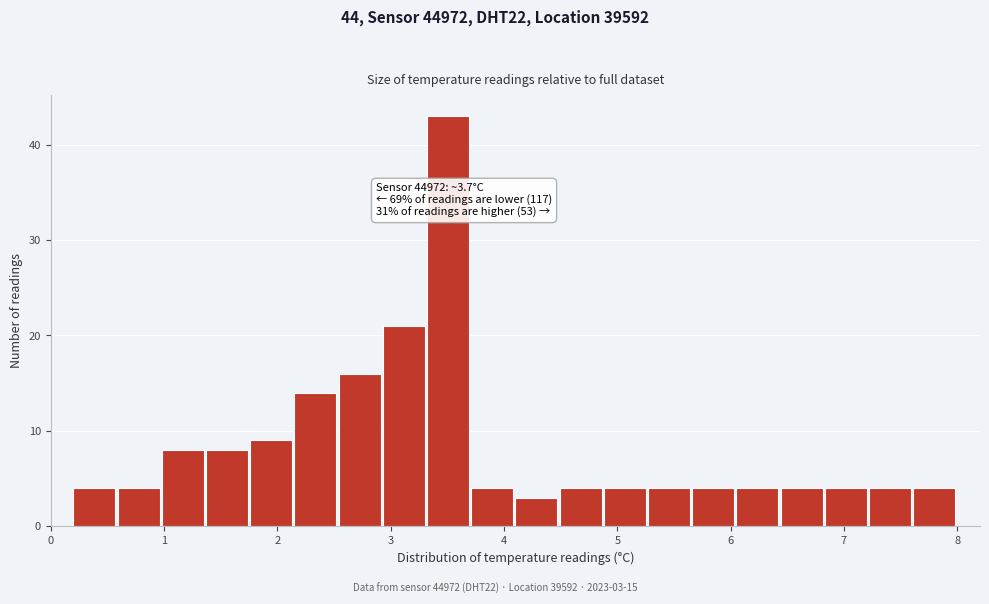

Around what value on the x-axis is the tallest bar? Give the approximate position of its centre, as read against the axis.

3.5